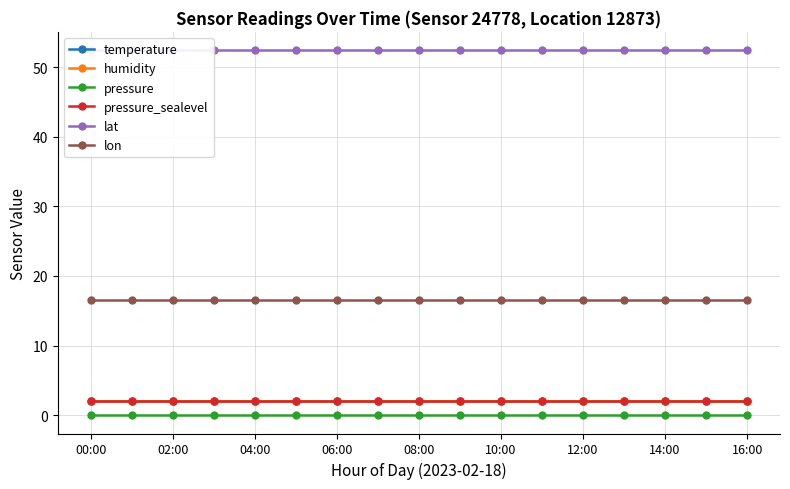

Is the value of temperature at 04:00 greater than the value of lon at 14:00?

No